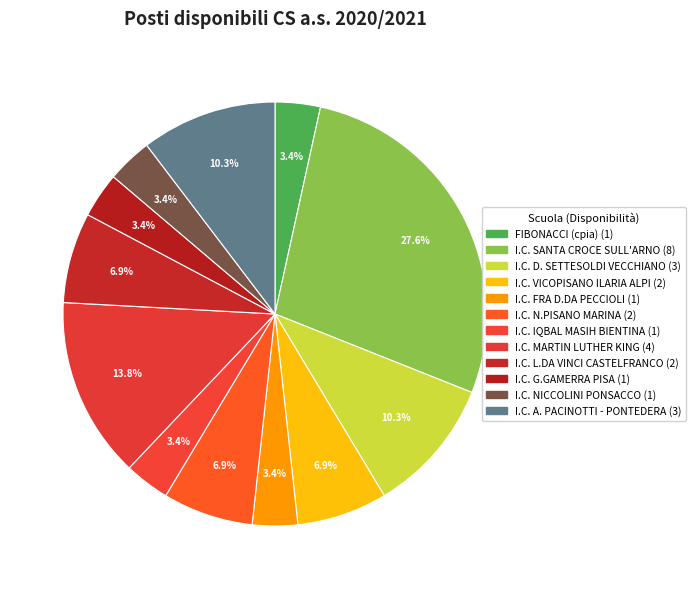

How much of the chart is everything except I.C. SANTA CROCE SULL'ARNO?

72.4%